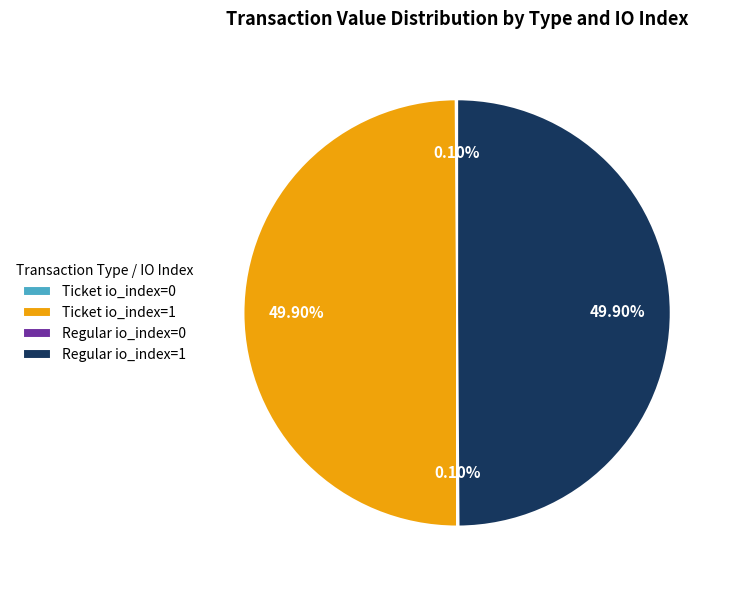

What percentage is NOT represented by Regular io_index=0?

99.9%